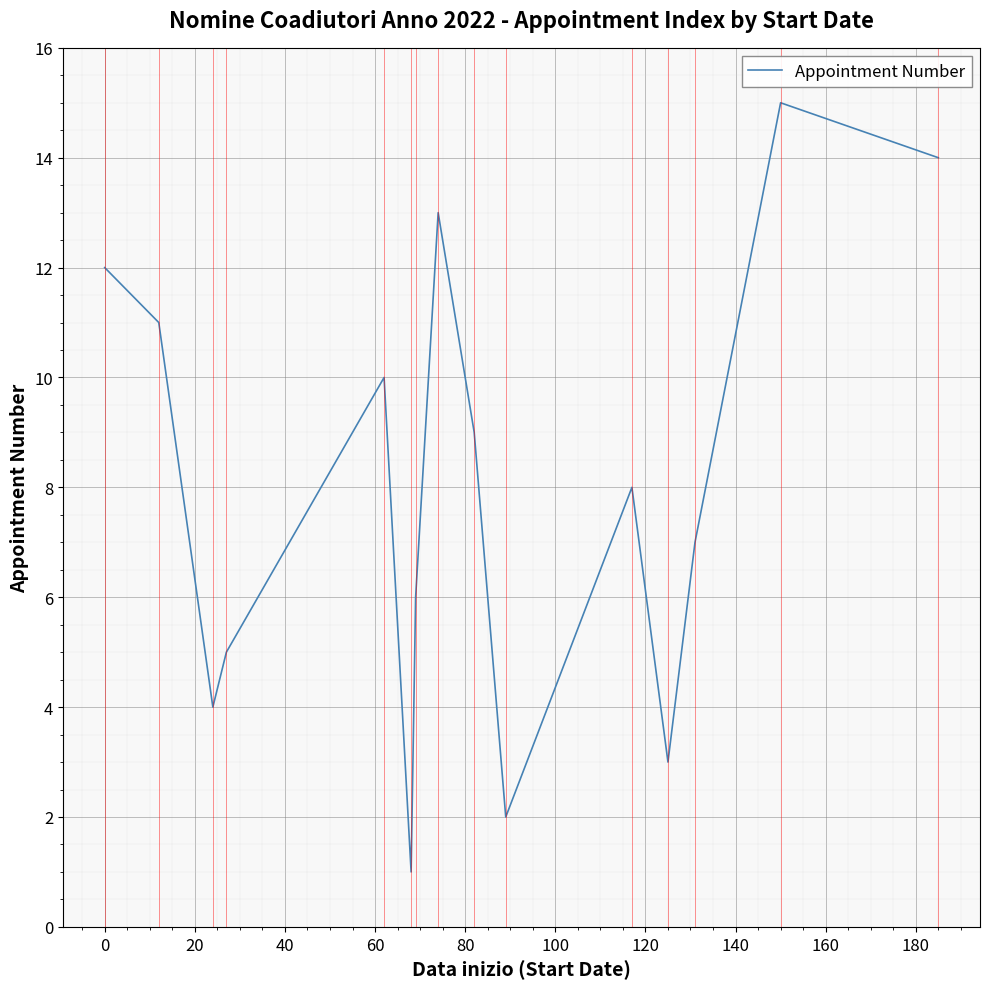

What is the minimum value shown in the chart?

1